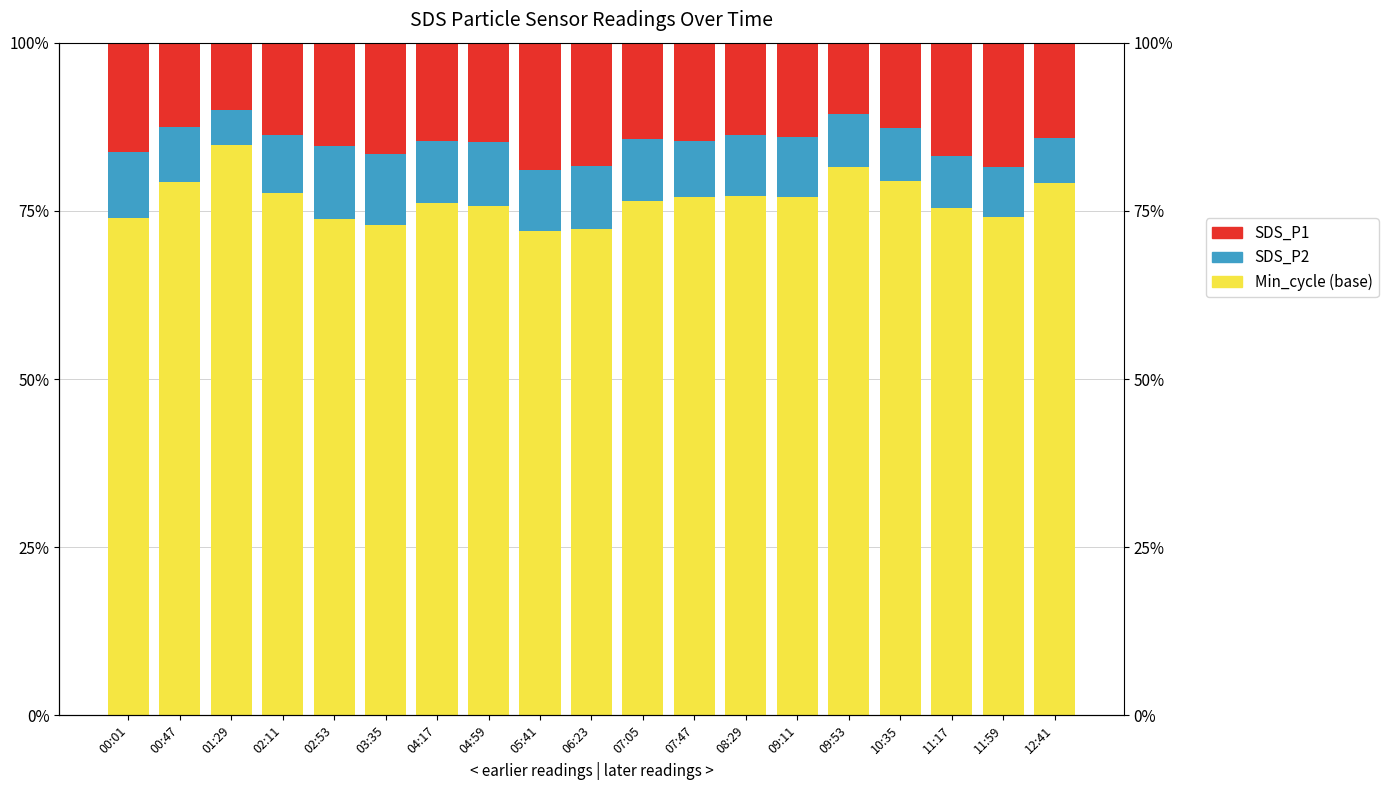

Rank the series at 05:41 from highest to lowest value.

Min_cycle (base), SDS_P1, SDS_P2